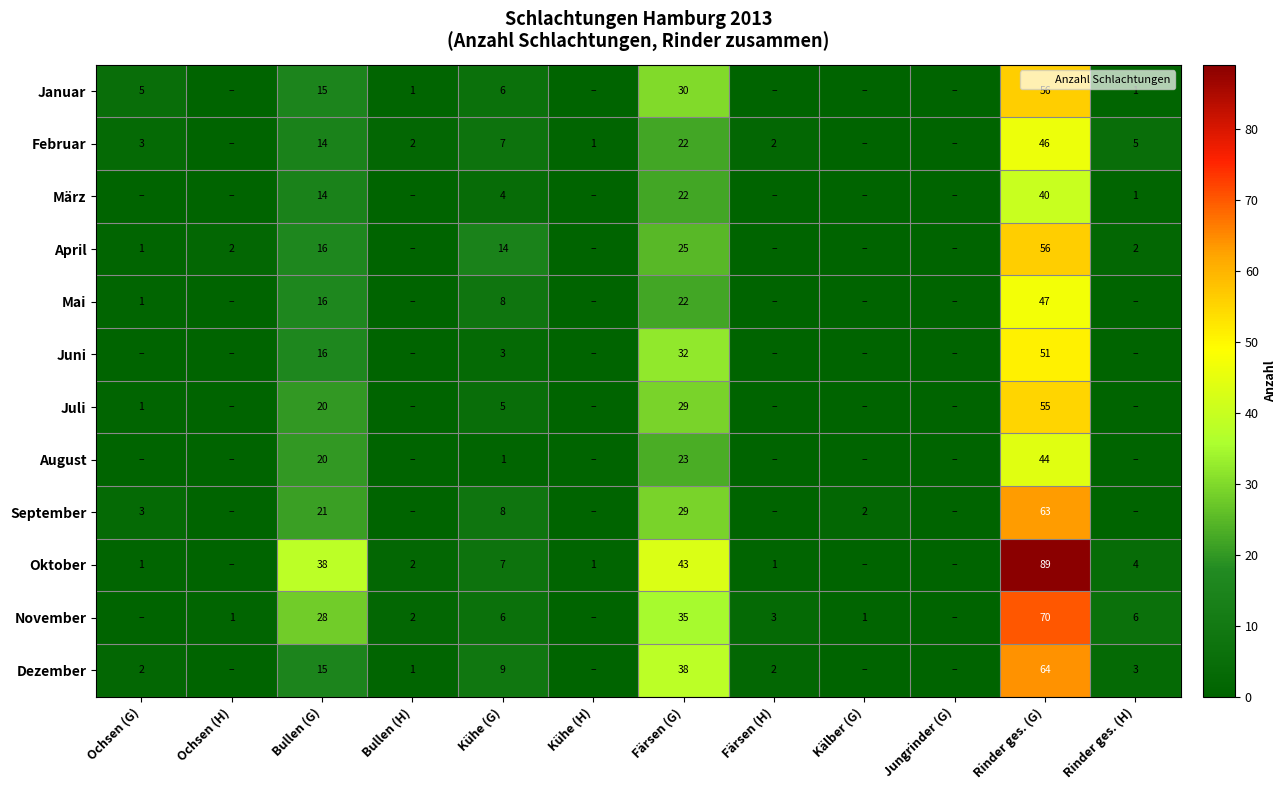

What is the total value across all series at Kühe (G)?

78